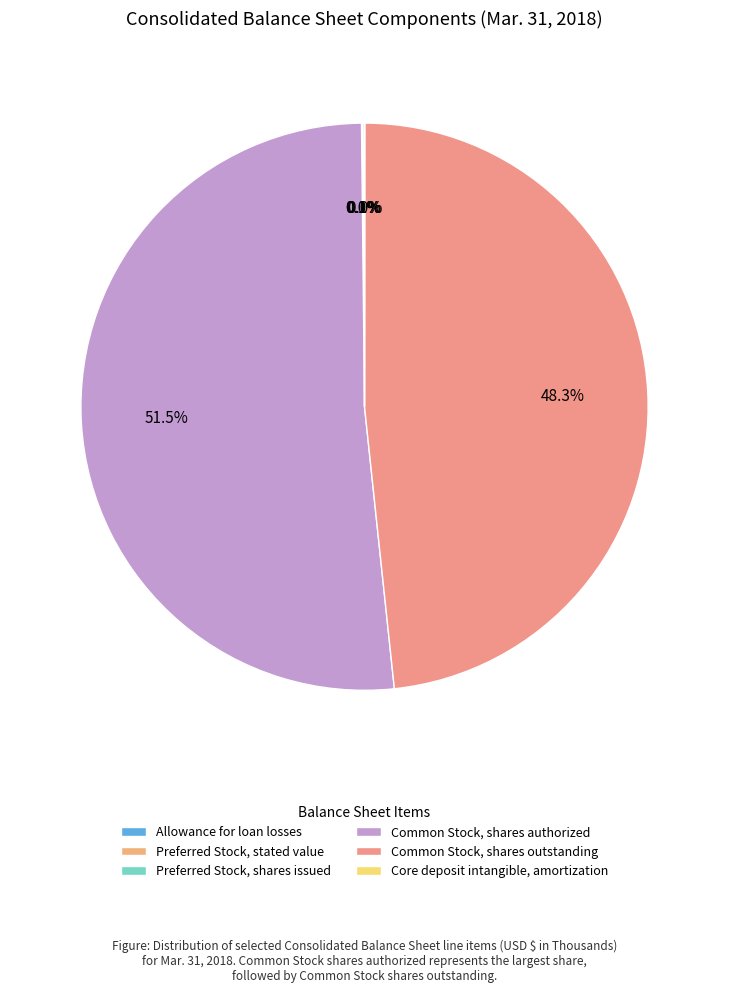

Is it true that Preferred Stock, shares issued is 0% of the pie?

True